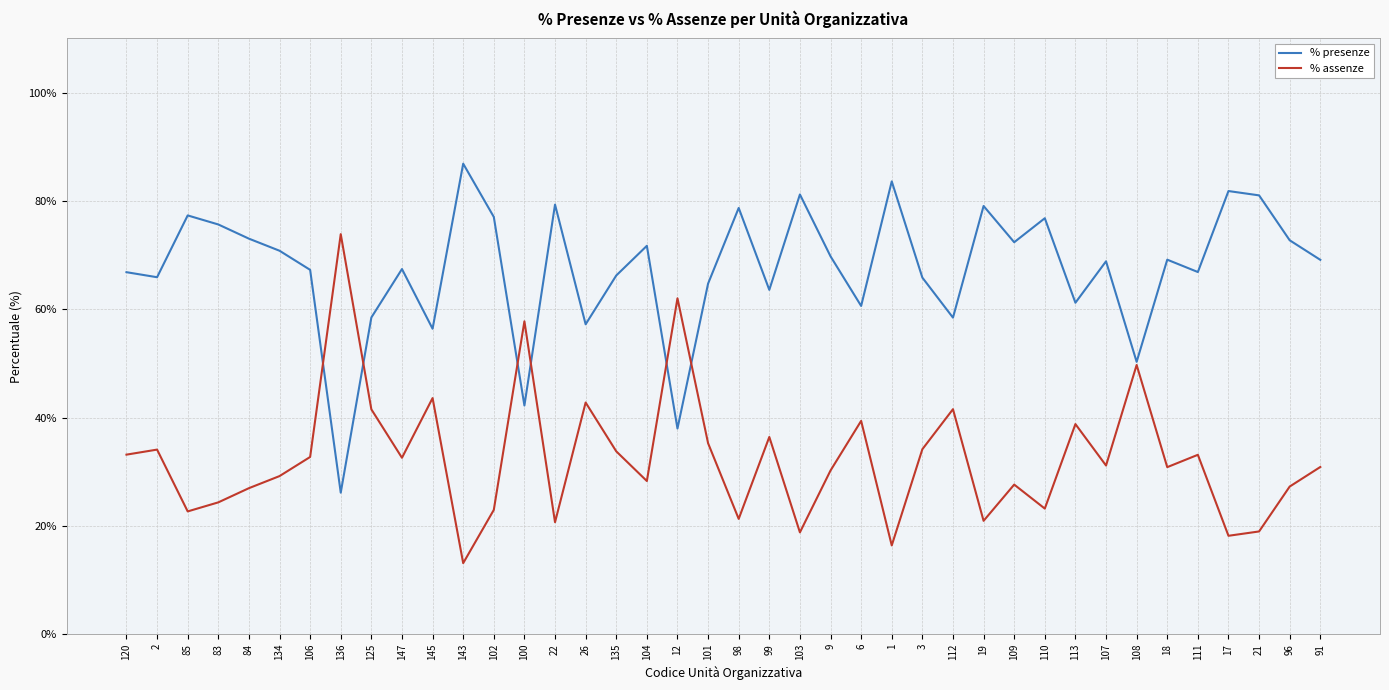

Is it true that % presenze equals 53.5 at 19?

False